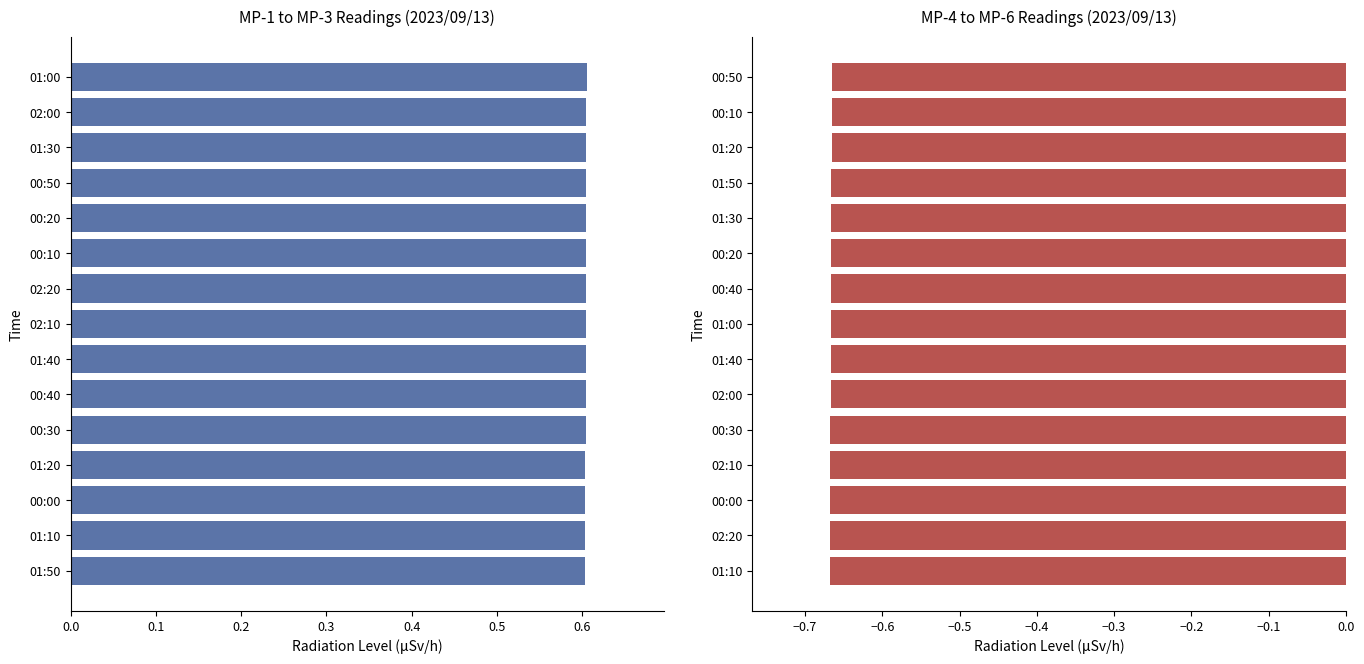

Read the MP avg (MP-1, MP-2, MP-3) value at 01:00.

0.6